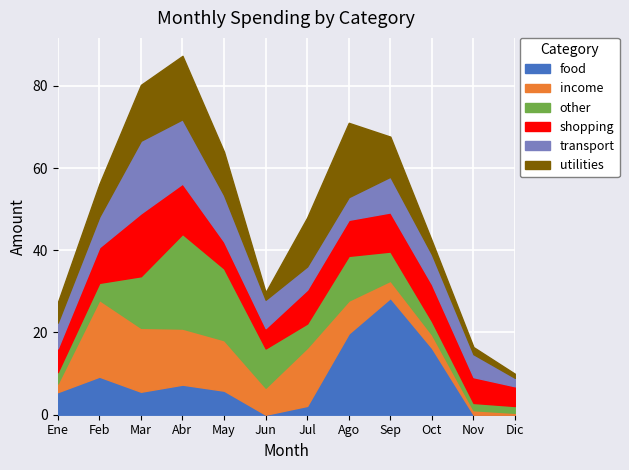

What is the value of the utilities point at the 3rd from the left?

13.6